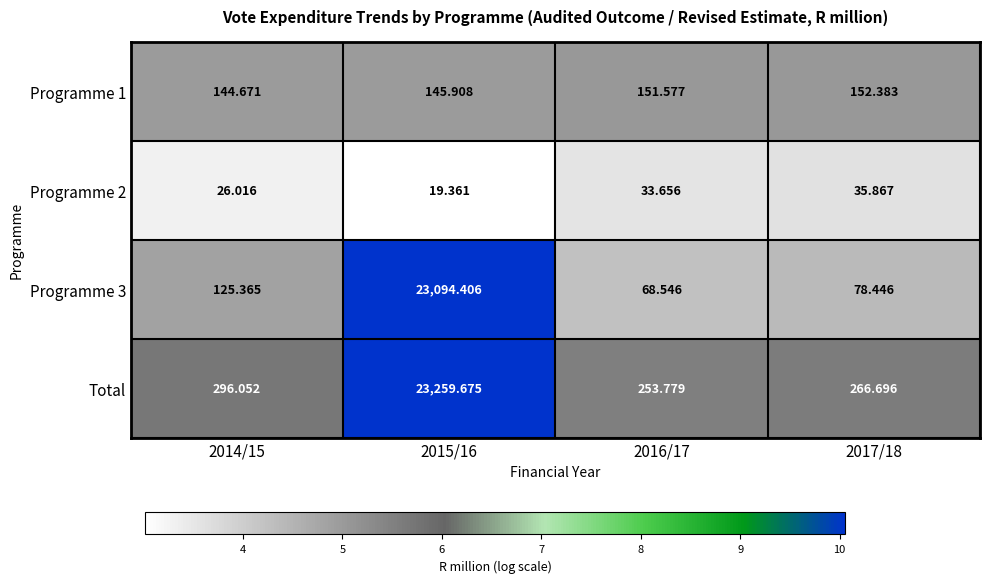

At 2014/15, list the series in order from smallest to largest.

Programme 2, Programme 3, Programme 1, Total